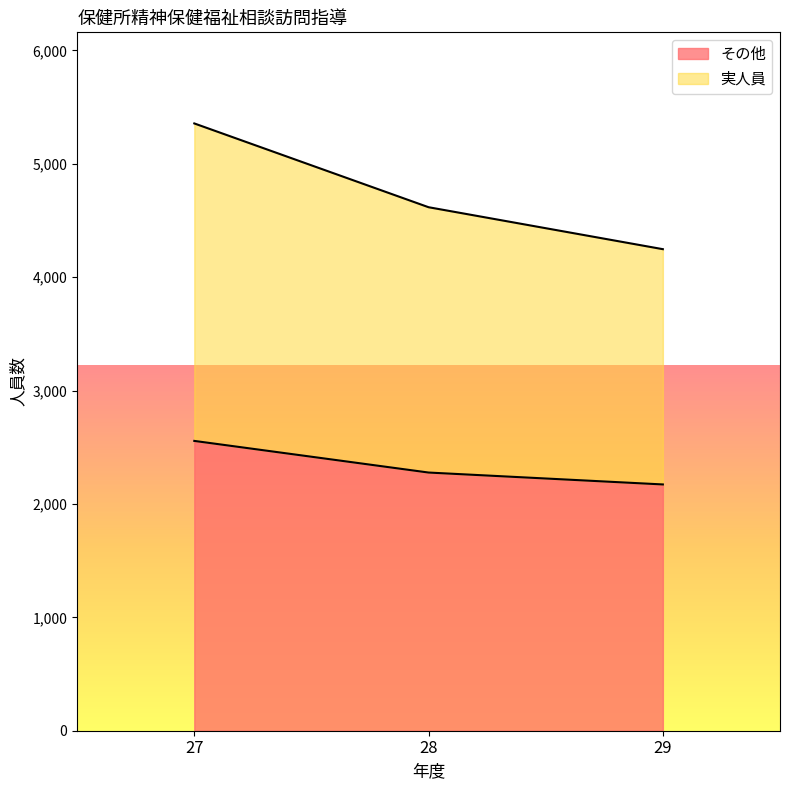

What is the average value of the その他 series?

2335